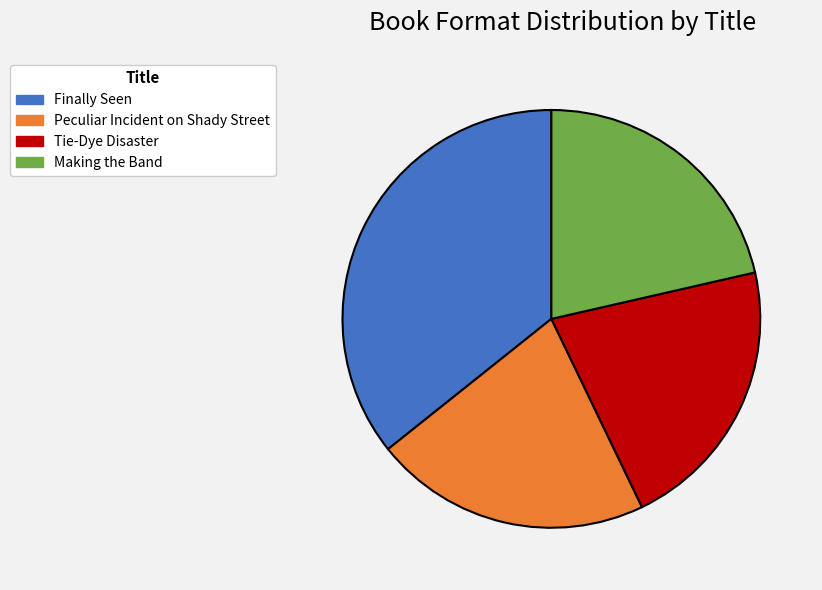

How many slices are in this pie chart?

4